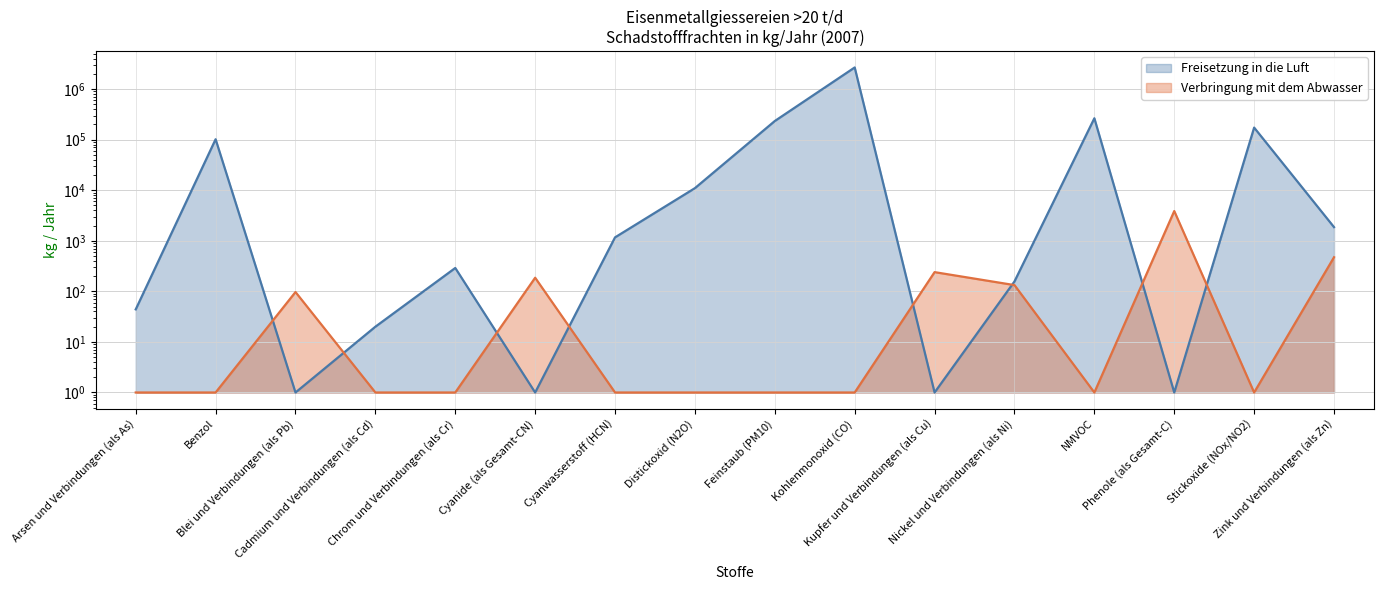

Reading right to left, what are all the values shown in this chart?

Freisetzung in die Luft: 1863	173312	1	265001	157	1	2681001	234001	11001	1169	1	290	20	1	101983	44
Verbringung mit dem Abwasser: 473	1	3876	1	133	240	1	1	1	1	186	1	1	97	1	1